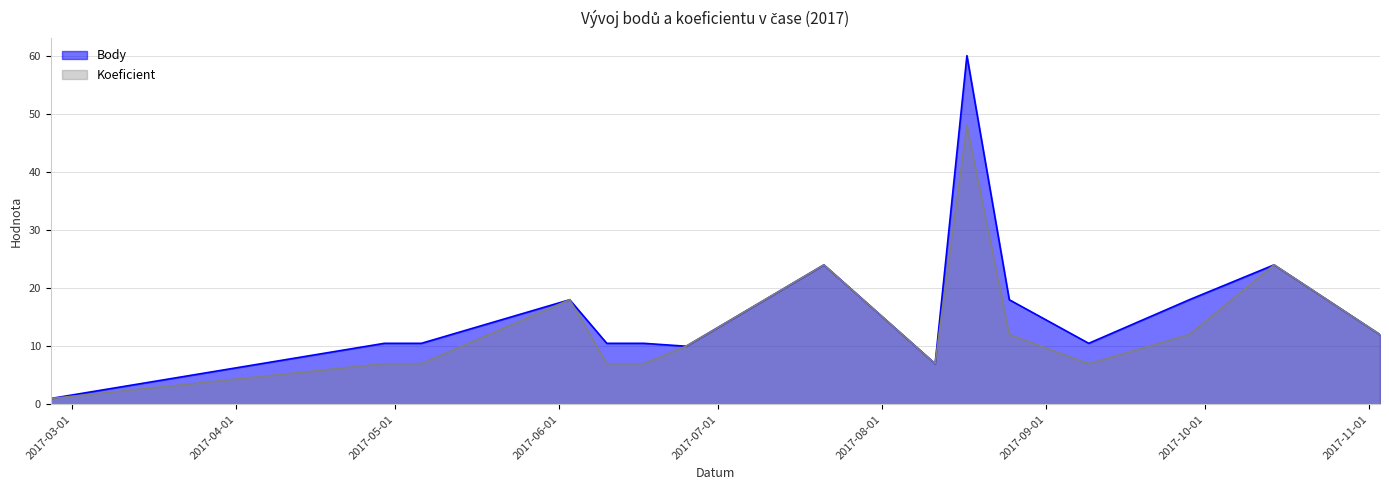

Reading left to right, transcribe all the data shown in this chart.

Body: 1.0	10.5	10.5	18.0	10.5	10.5	10.0	24.0	7.0	60.0	18.0	10.5	18.0	24.0	12.0
Koeficient: 1.0	7.0	7.0	18.0	7.0	7.0	10.0	24.0	7.0	48.0	12.0	7.0	12.0	24.0	12.0